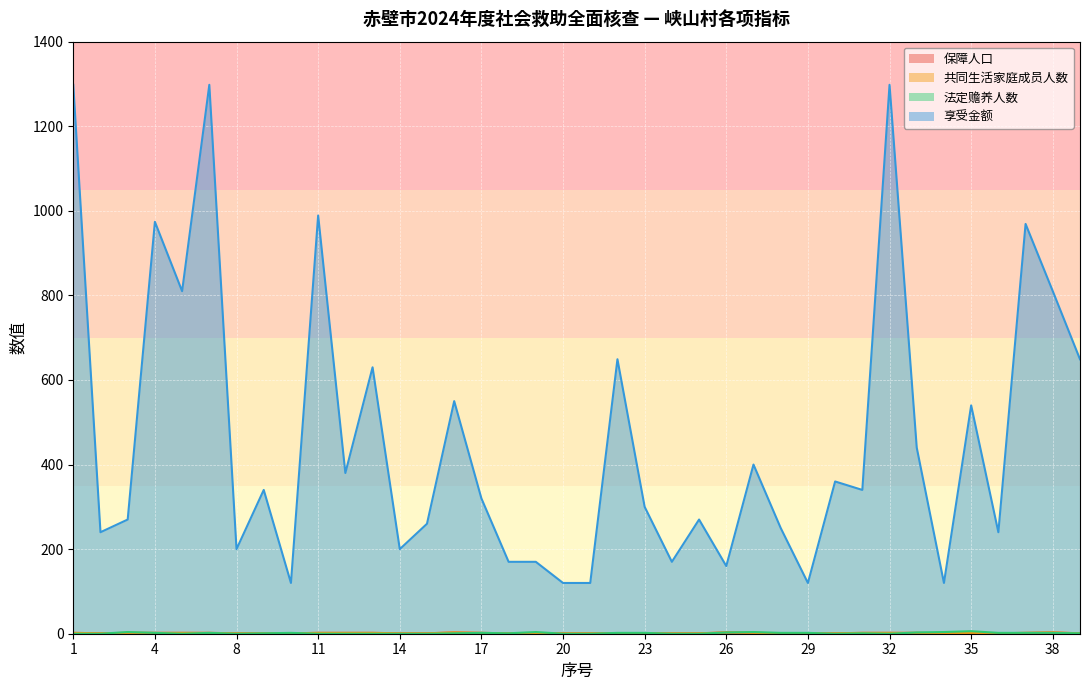

What is the maximum value for 法定赡养人数?

6